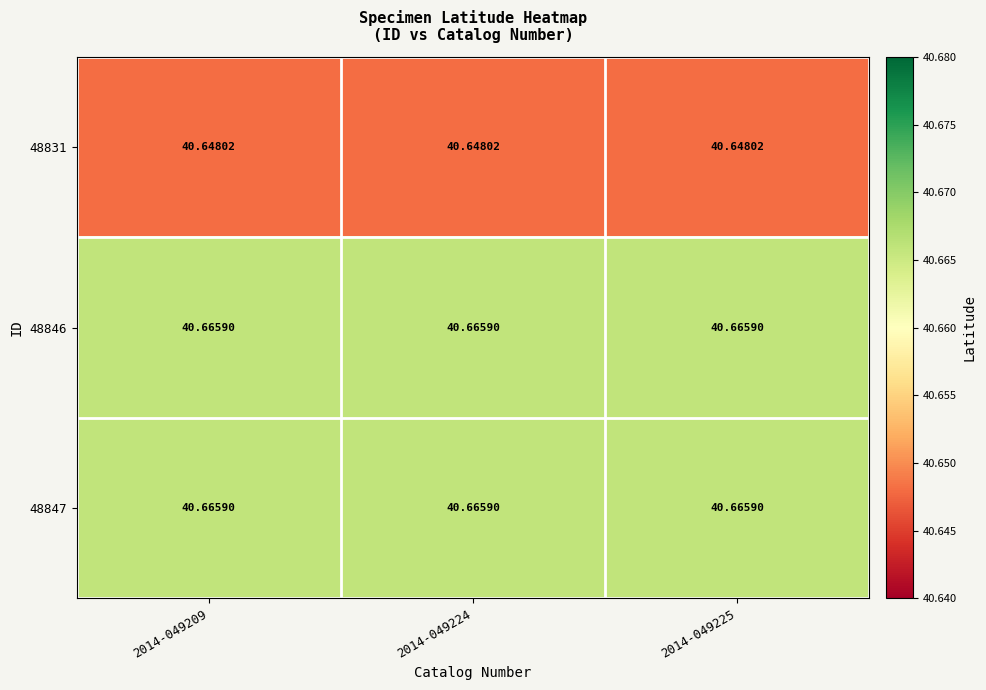

Is the value of 48847 at 2014-049225 greater than the value of 48831 at 2014-049224?

Yes